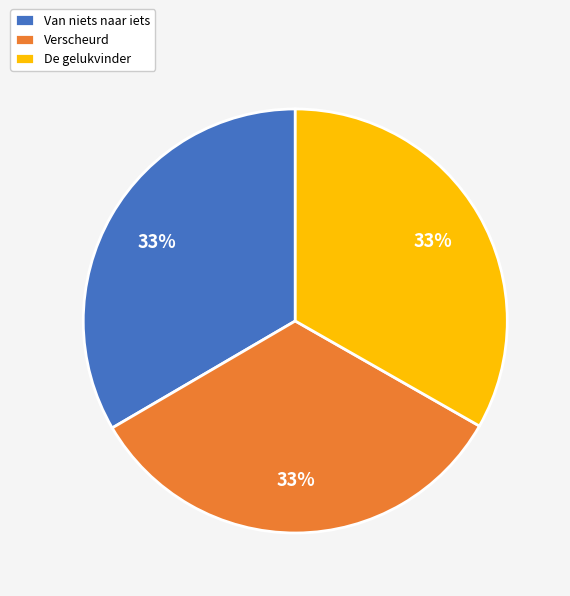

Does Van niets naar iets account for over 50% of the chart?

No